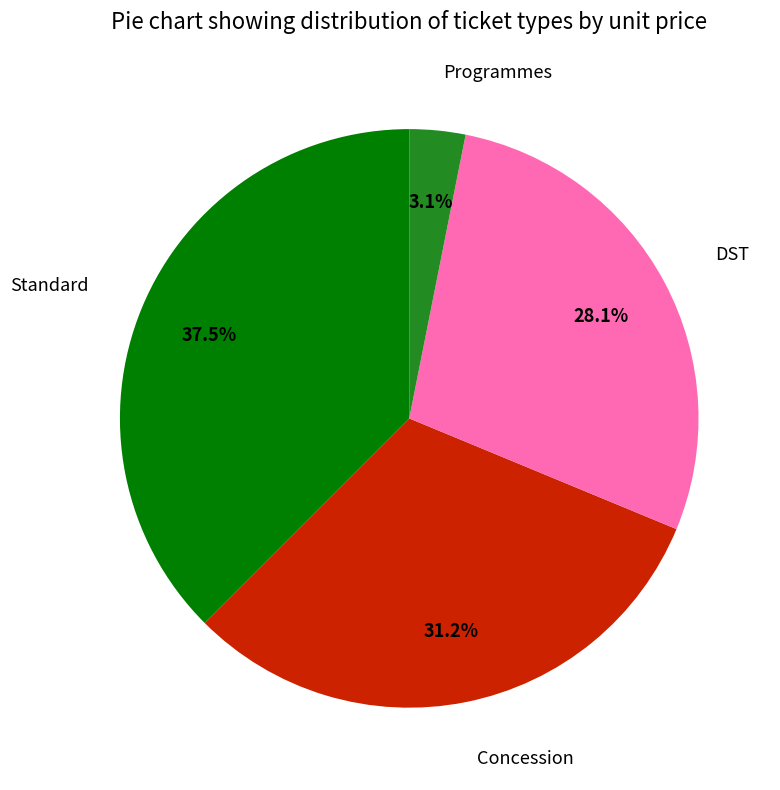

Count the number of slices in the pie.

4